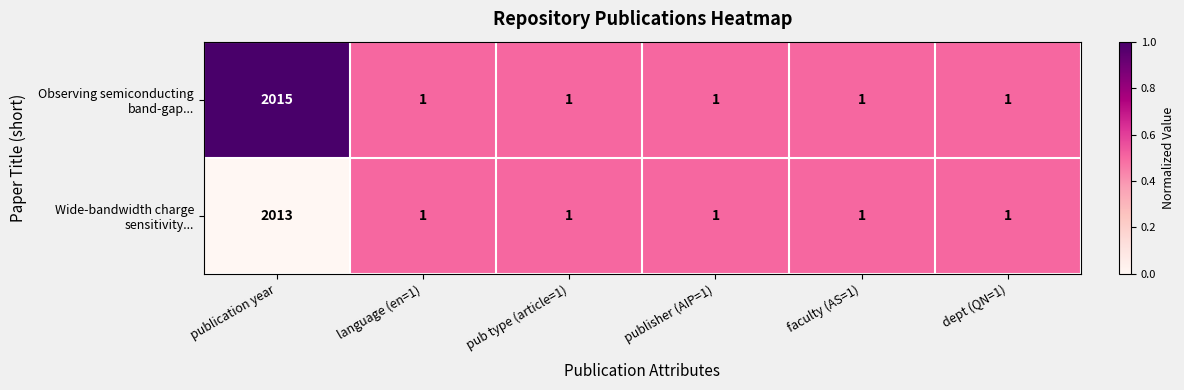

What is the total value across all series at publication year?

4028